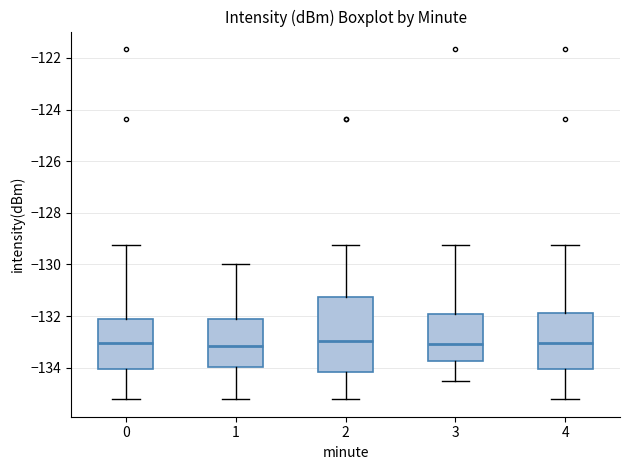

Where is the lower edge of the box at x = 3 on the y-axis? The values are not printed on the chart, so give them approximately, as read against the axis.

-133.8